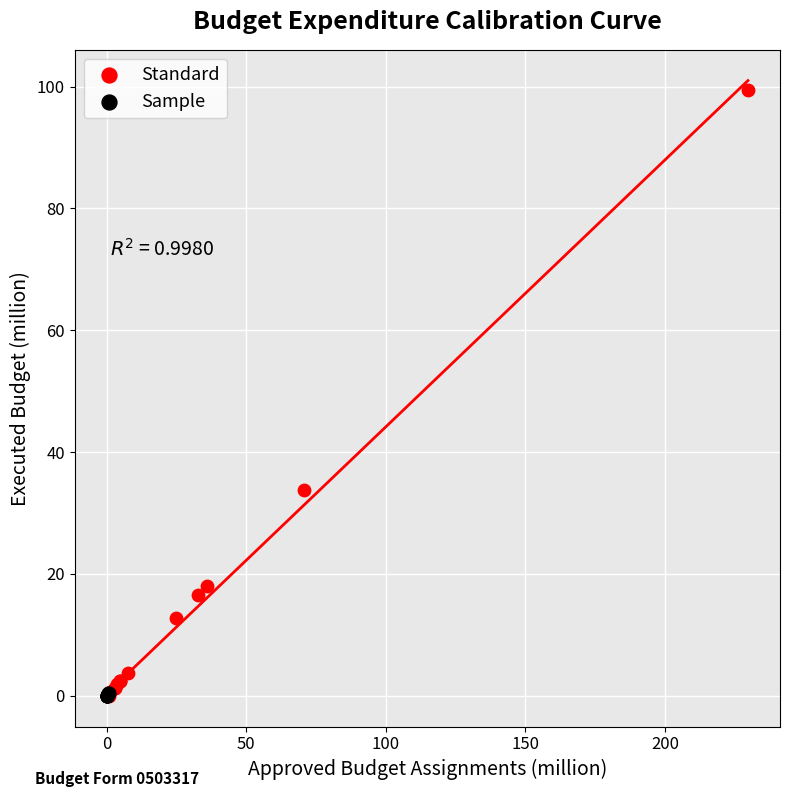

Which series has the largest Y range (max minus min)?

Standard